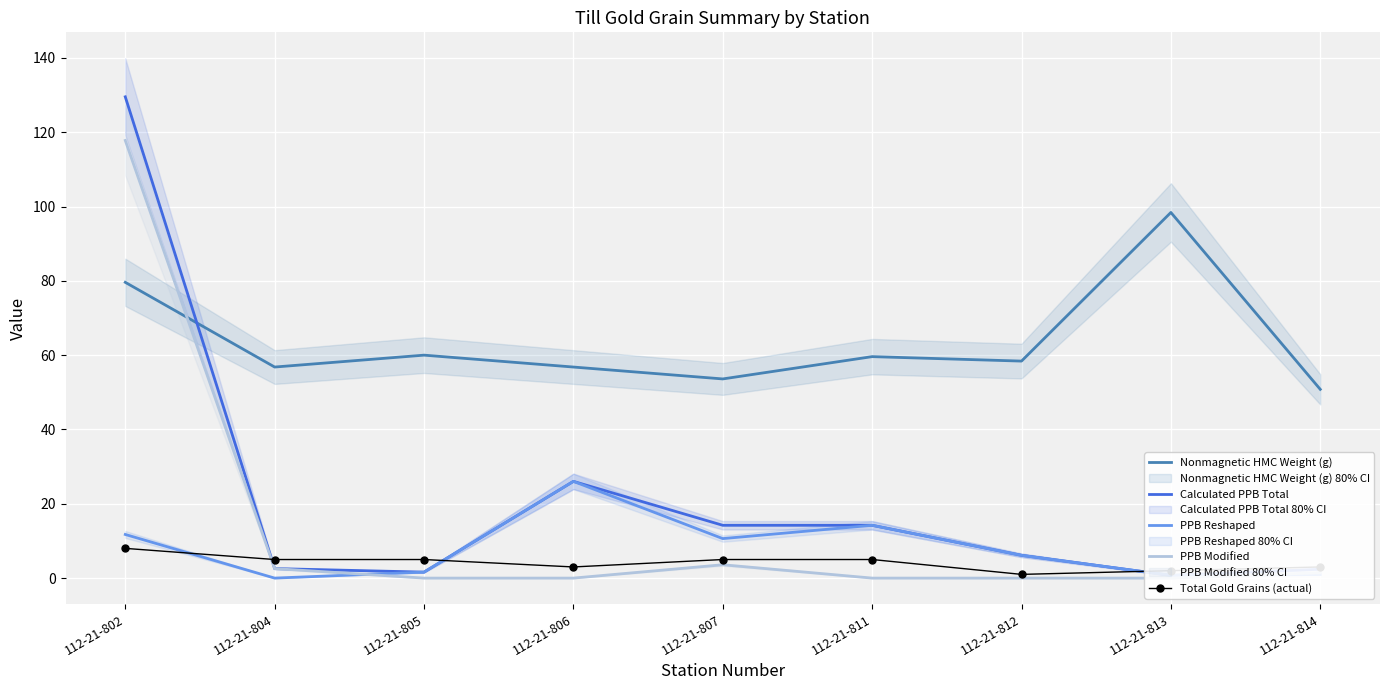

At how many categories does at least one series exceed 50?

9